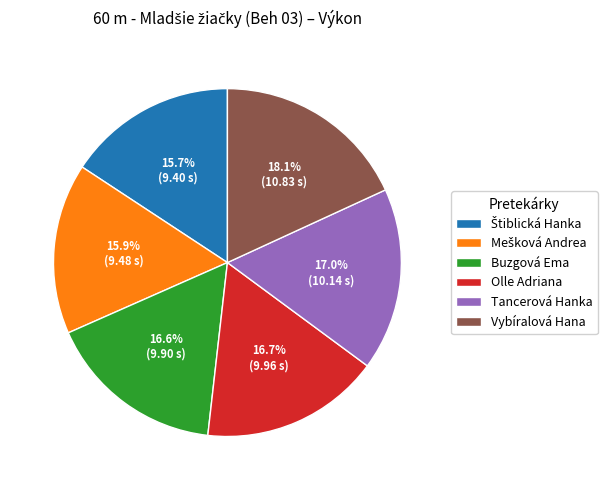

Which slice is the largest?

Vybíralová Hana